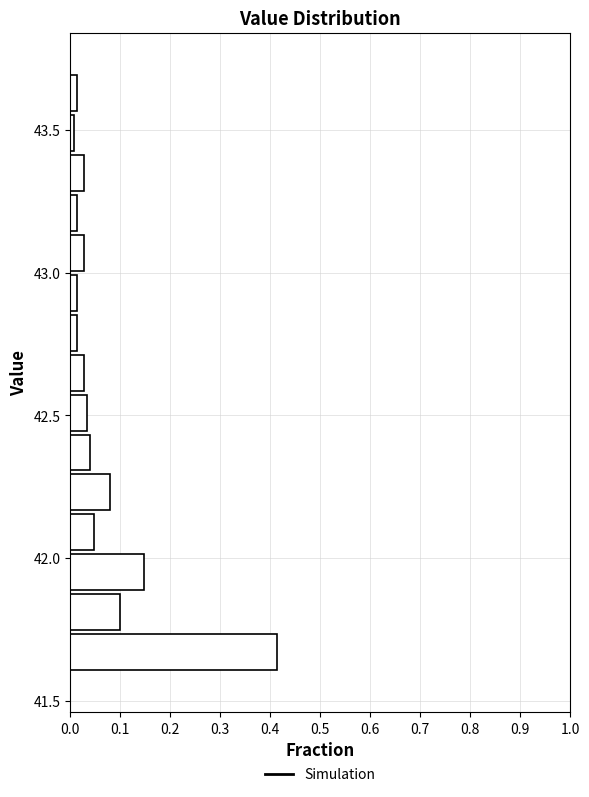

Read against the y-axis, roughly where is the centre of the longest bar?

41.65